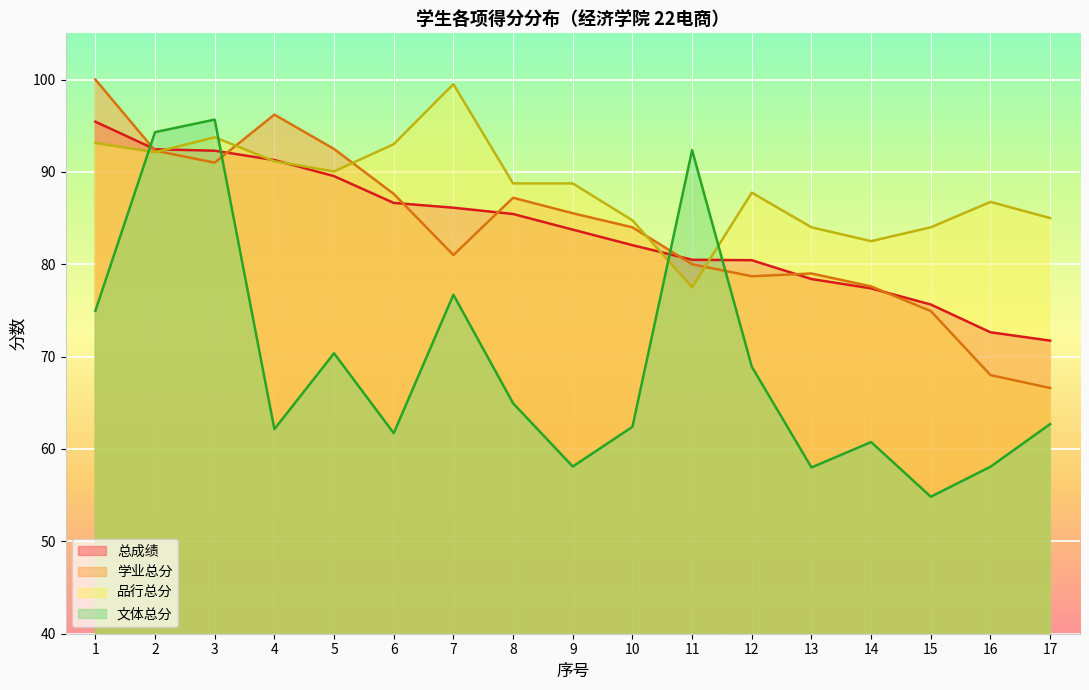

What is the sum of all 文体总分 values?

1176.9